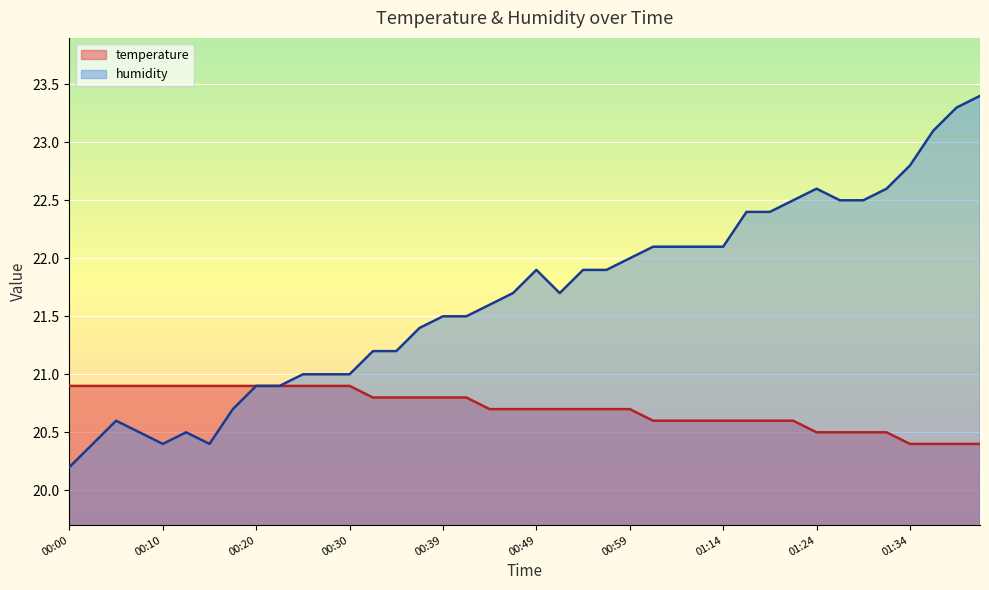

Rank the series by their maximum value, from highest to lowest.

humidity, temperature